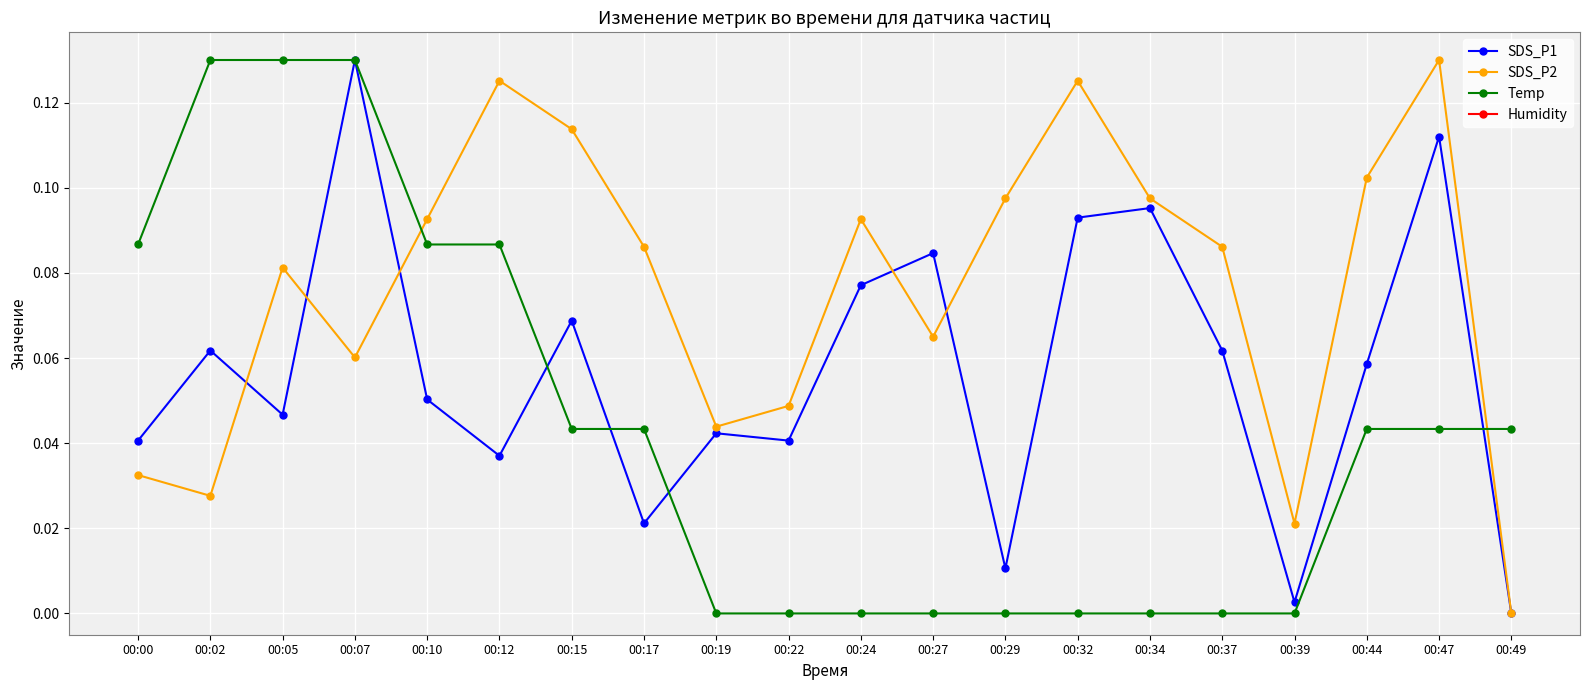

Is this an area chart (filled region under the line)?

No